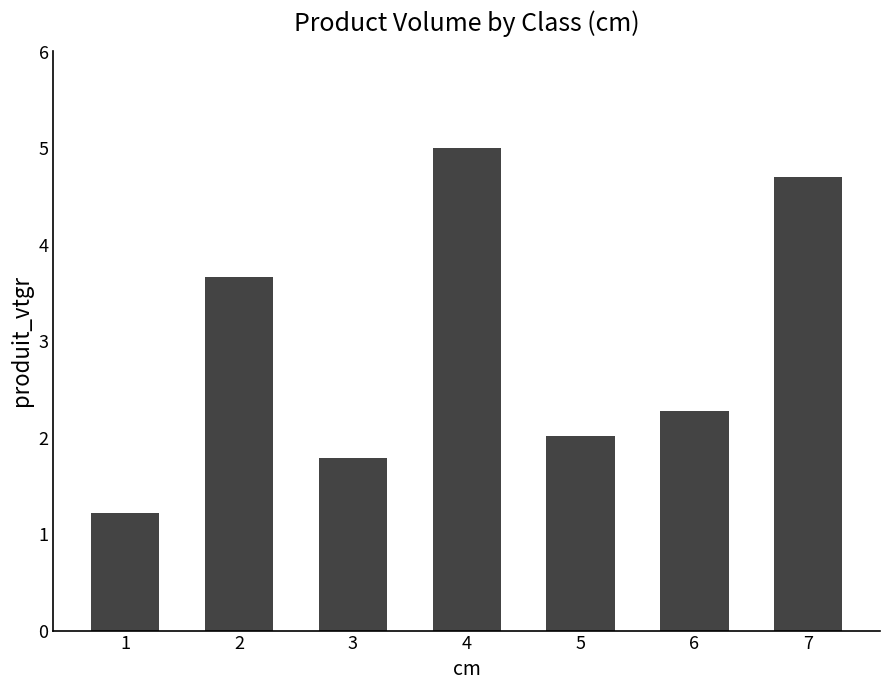

Count the number of data series in this chart.

1